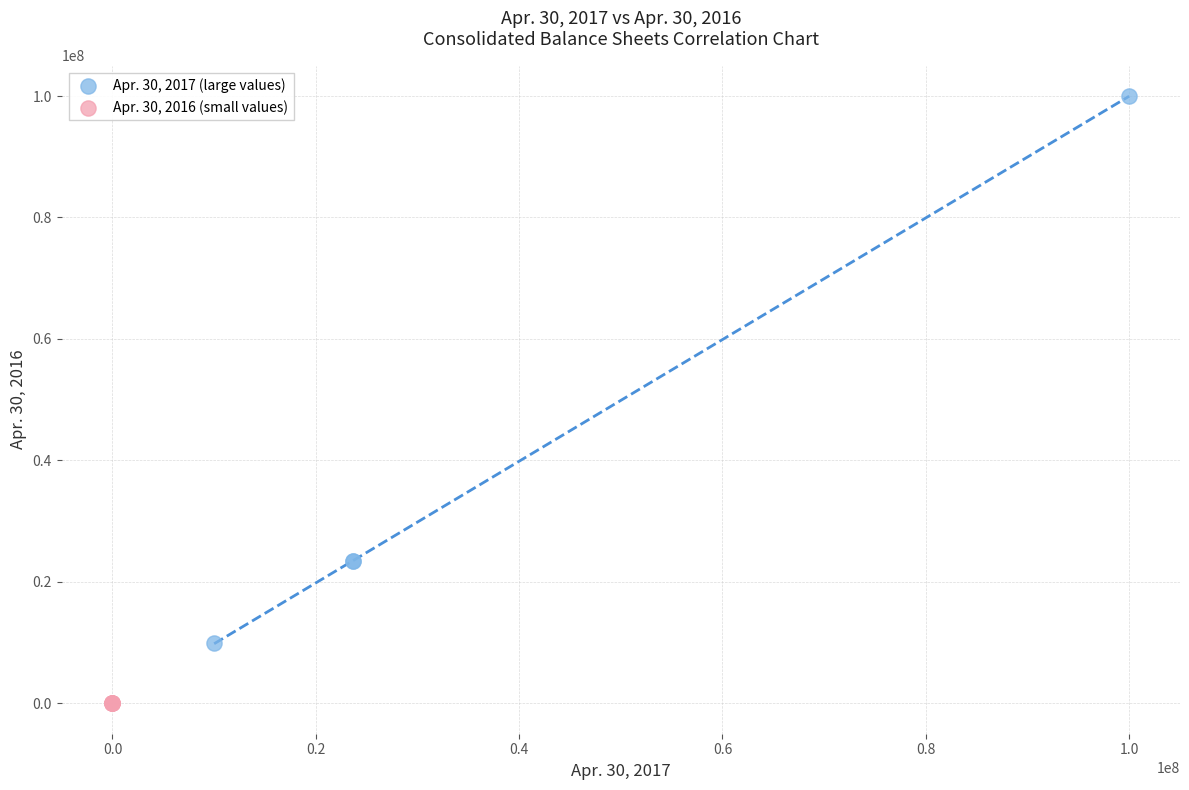

Which series has the widest spread of Y values?

Apr. 30, 2017 (large values)